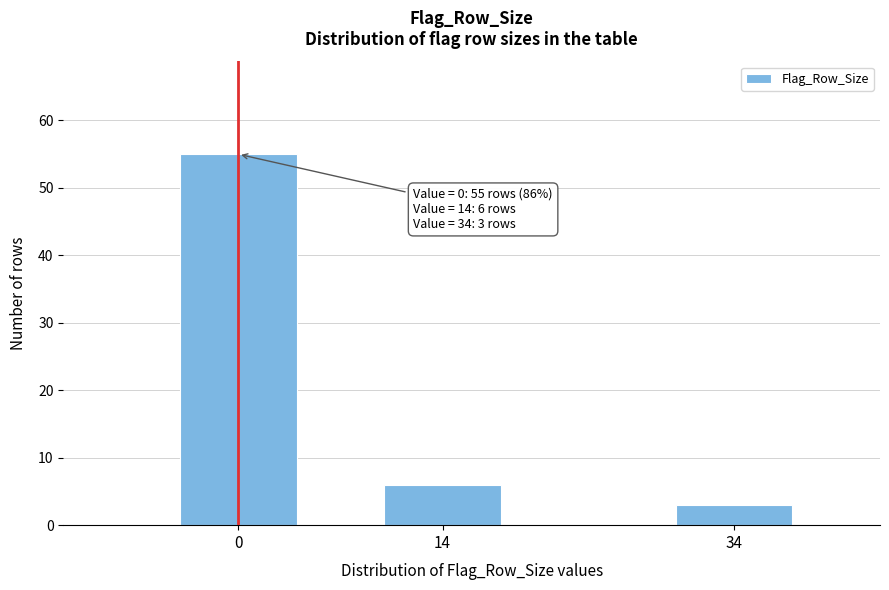

Reading right to left, transcribe all the data shown in this chart.

3	6	55